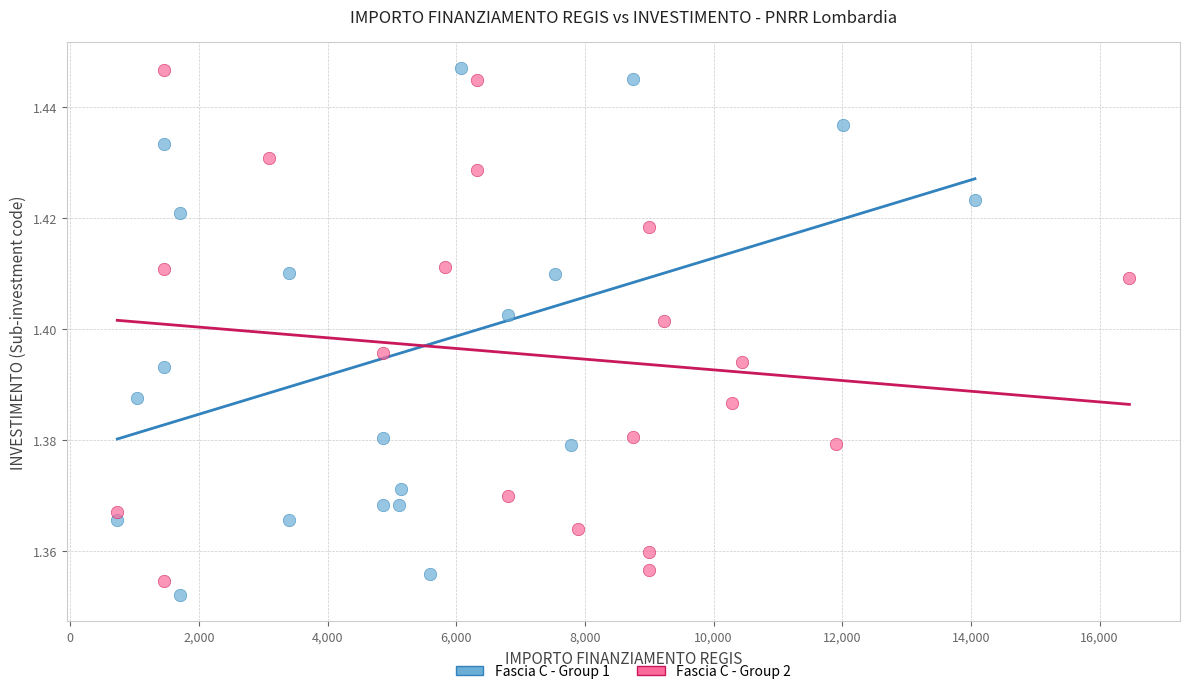

What are all the series names shown in the legend?

Fascia C - Group 1, Fascia C - Group 2